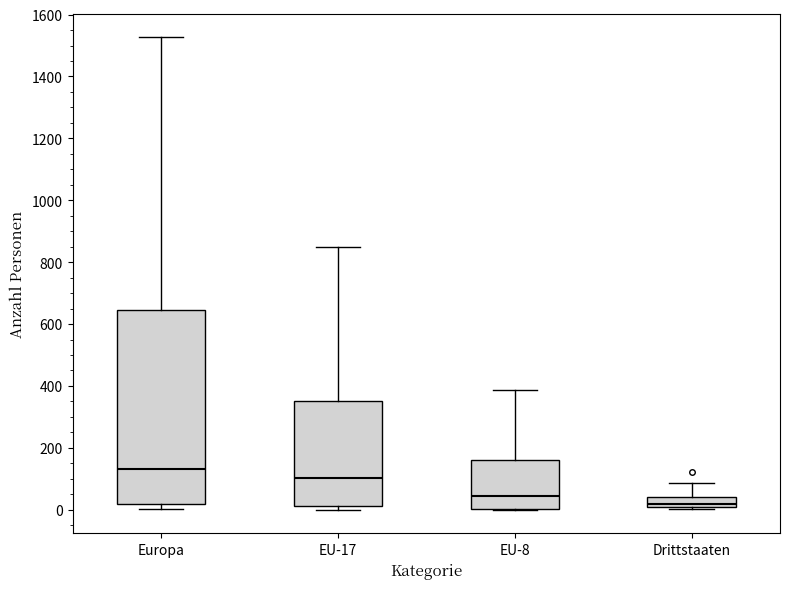

Where is the upper edge of the box for Europa on the y-axis? The values are not printed on the chart, so give them approximately, as read against the axis.

640